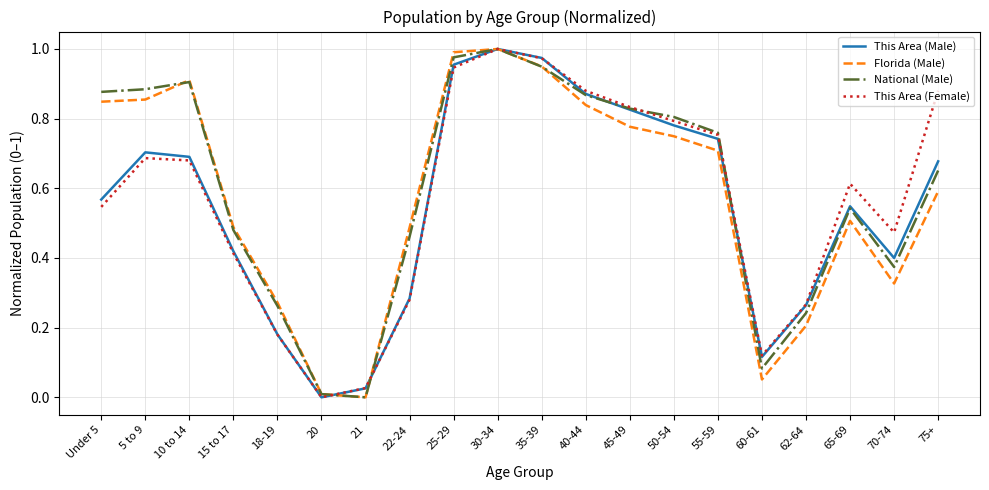

In This Area (Female), how many points are lower than both neighbors (excluding endpoints)?

3